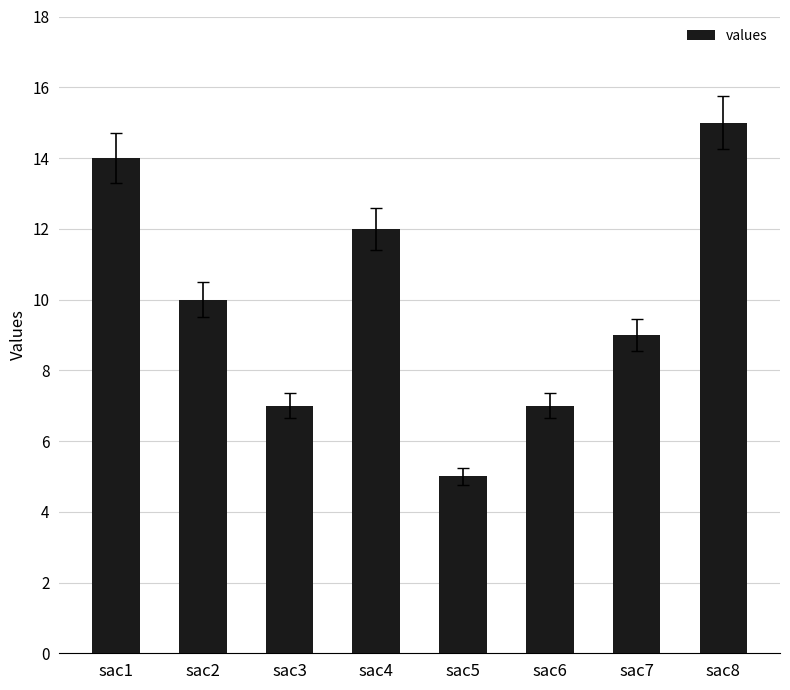

What is the value of the 4th bar from the left?

12